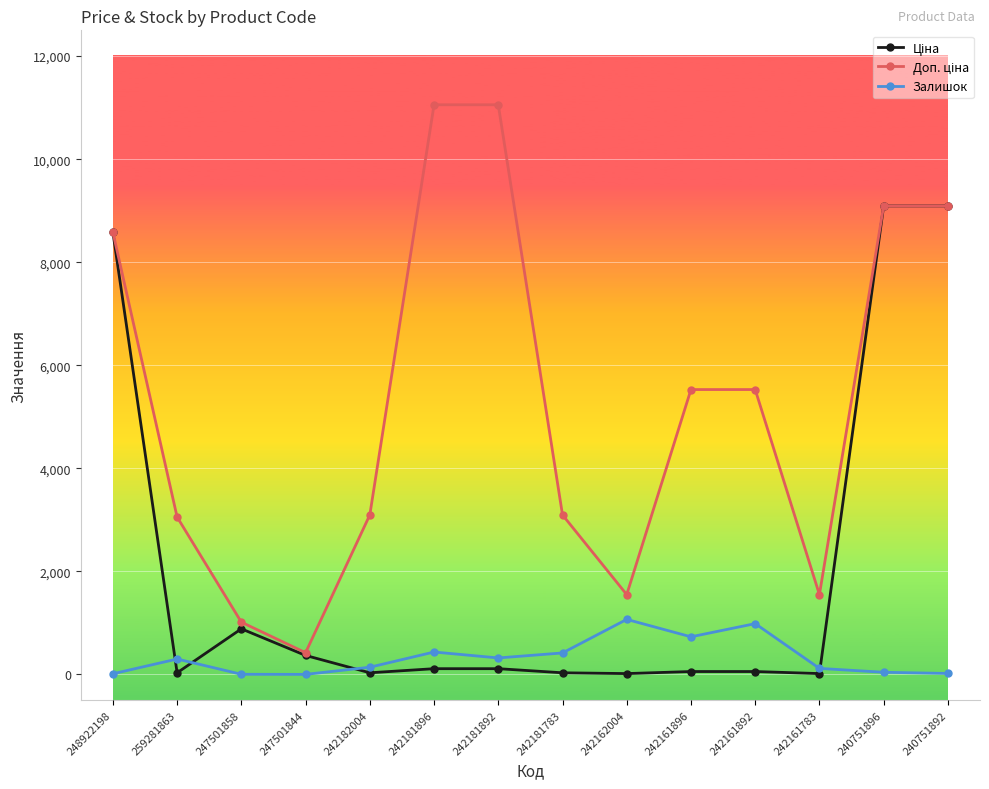

What is the maximum value shown in the chart?

11055.0